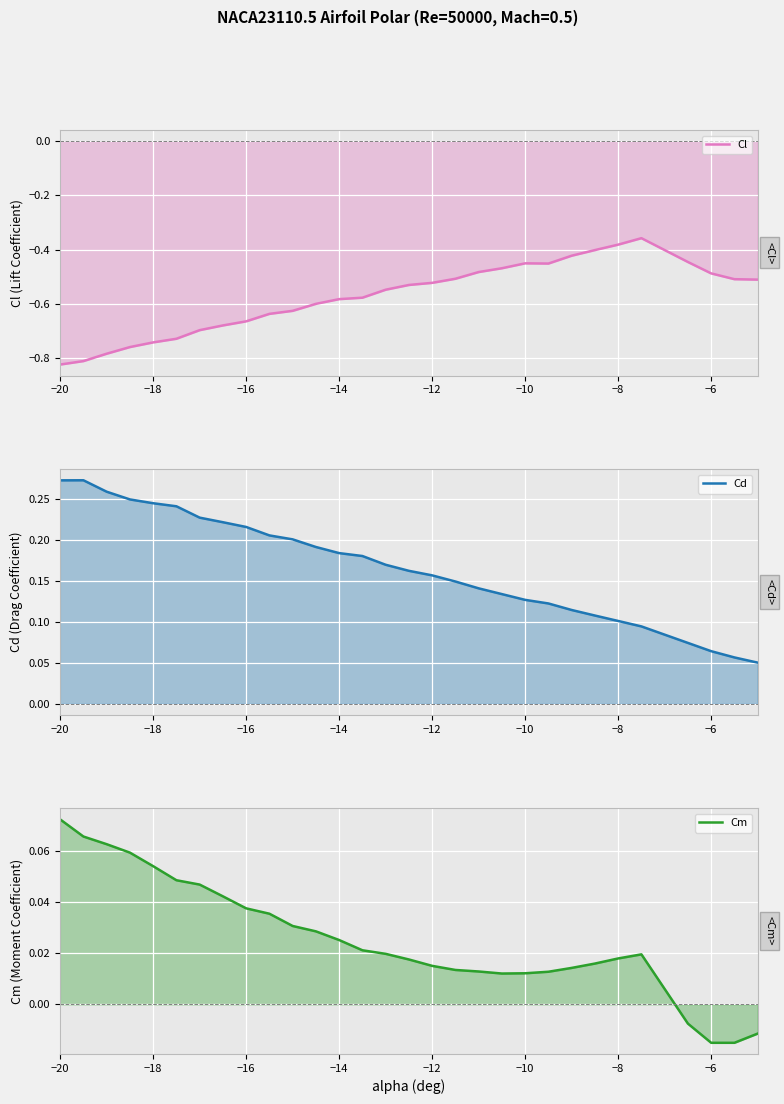

What is the sum of all Cm values?

0.8